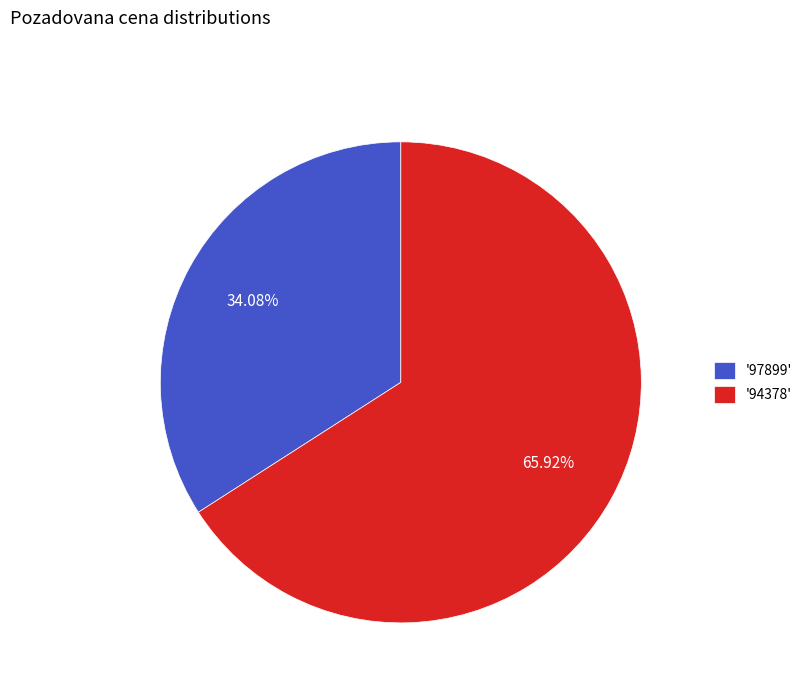

Is the sum of '97899' and '94378' greater than half?

Yes